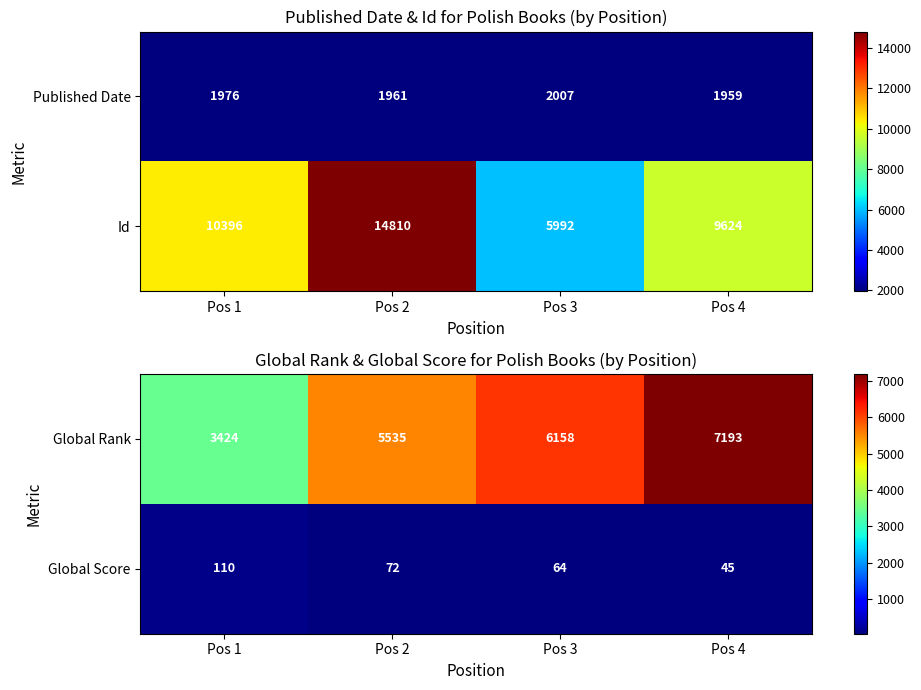

Is it true that Global Score equals 75 at Pos 4?

False